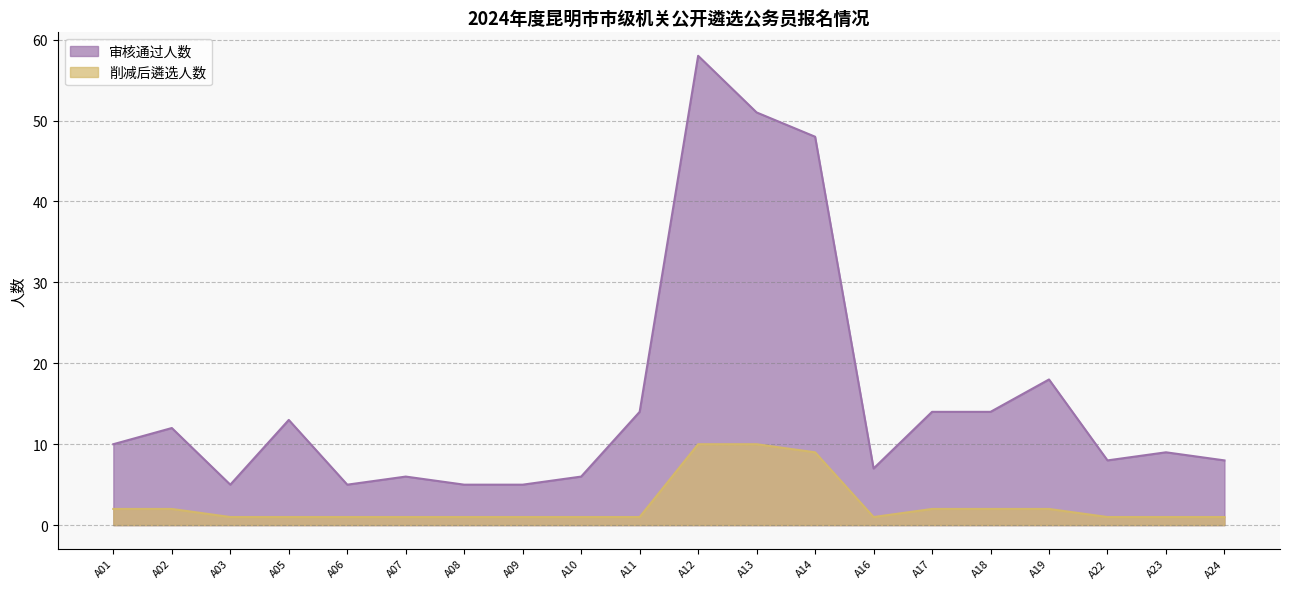

True or false: 削减后遴选人数 and 审核通过人数 intersect in this chart.

False